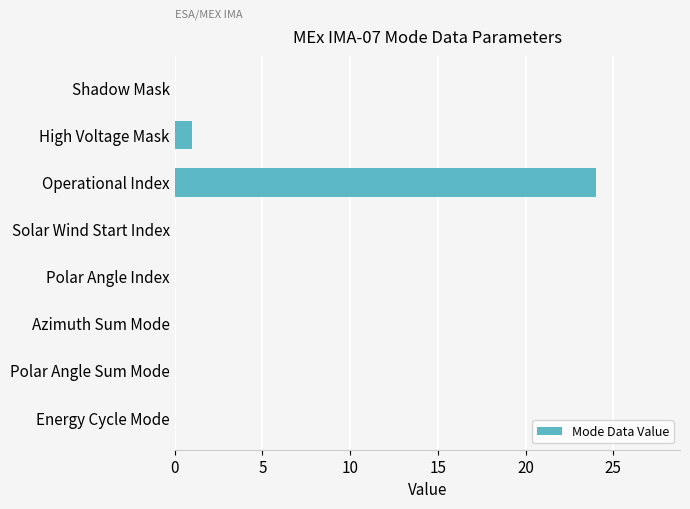

Reading top to bottom, transcribe all the data shown in this chart.

Shadow Mask=0	High Voltage Mask=1	Operational Index=24	Solar Wind Start Index=0	Polar Angle Index=0	Azimuth Sum Mode=0	Polar Angle Sum Mode=0	Energy Cycle Mode=0